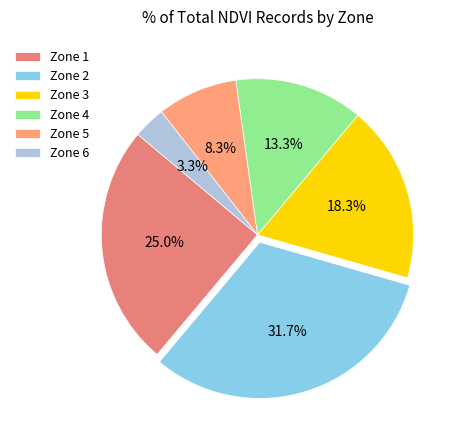

Is it true that Zone 1 is 25% of the pie?

True